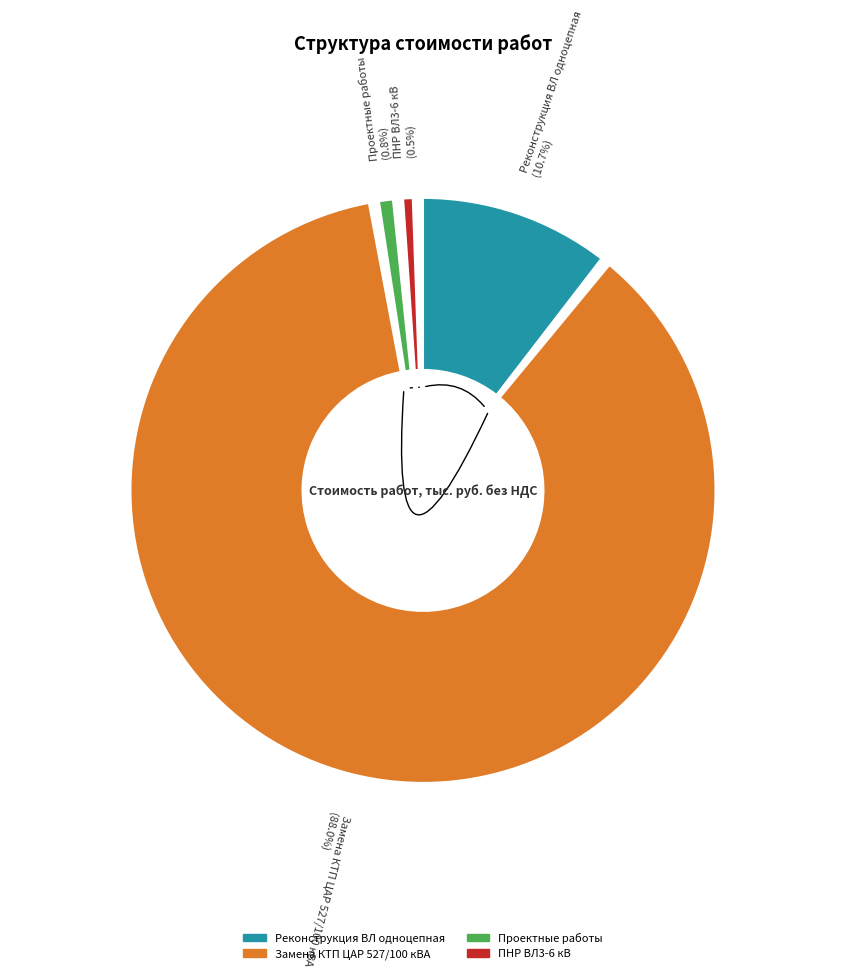

Is the sum of ПНР ВЛ3-6 кВ and Реконструкция ВЛ одноцепная greater than half?

Yes